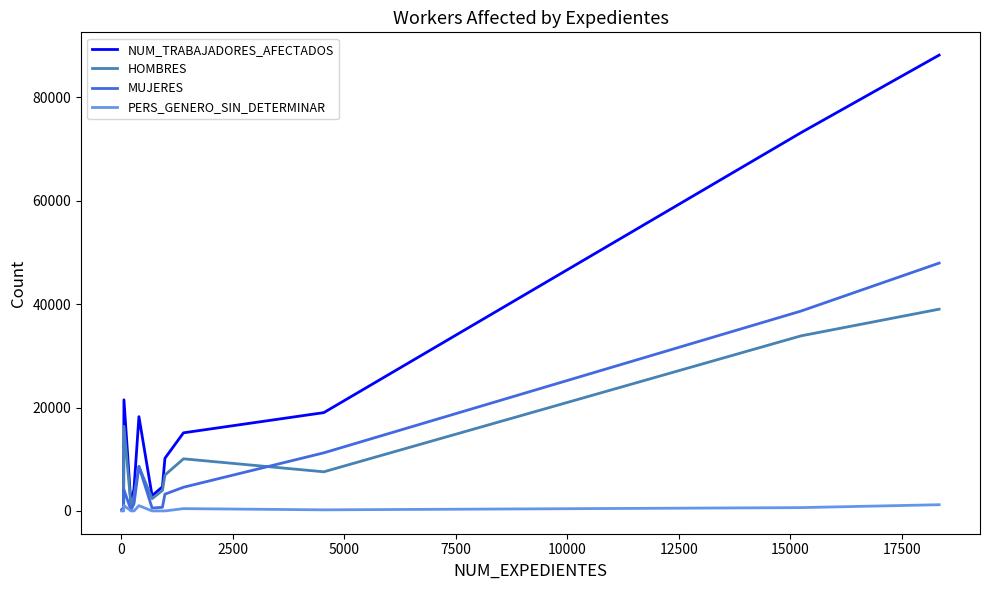

Which series has the largest total across all categories?

NUM_TRABAJADORES_AFECTADOS